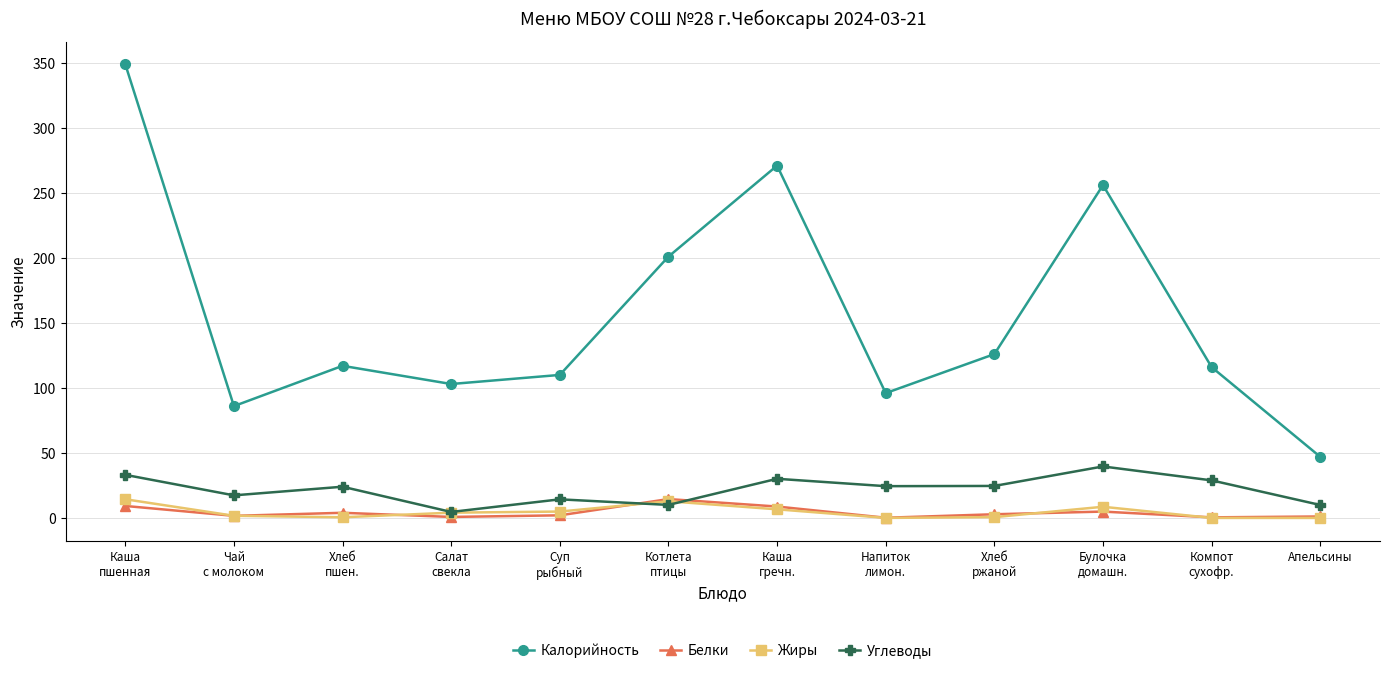

How many distinct data groups are displayed?

4